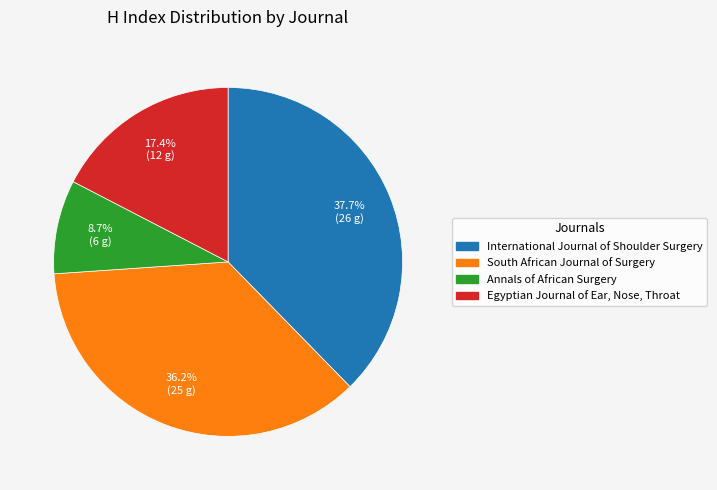

What is the largest slice in the pie chart?

International Journal of Shoulder Surgery